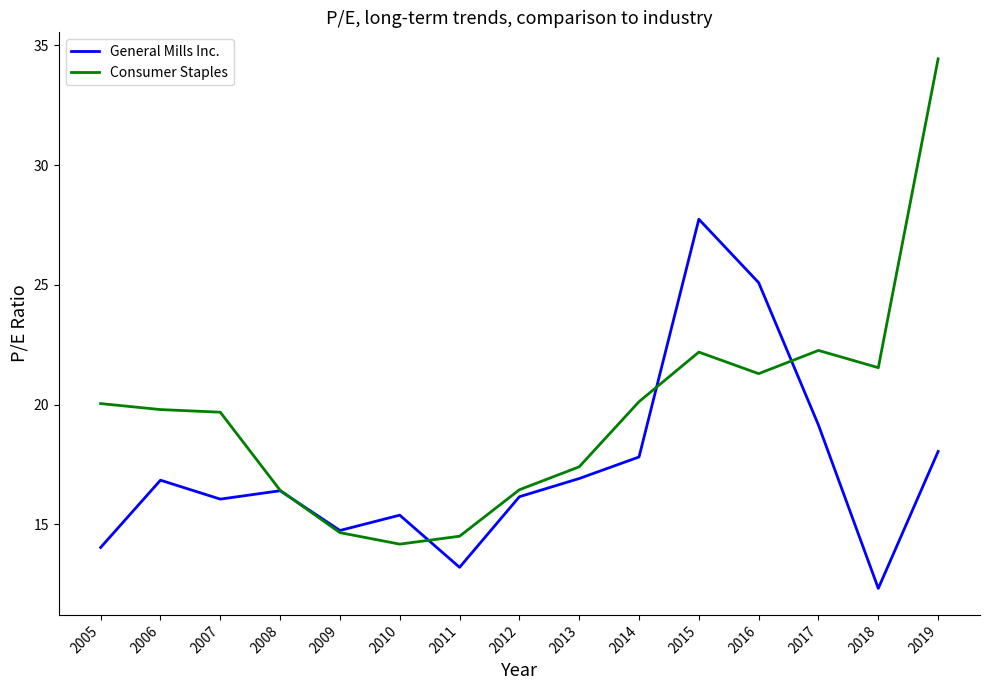

At which category is the sum across all series the highest?

2019